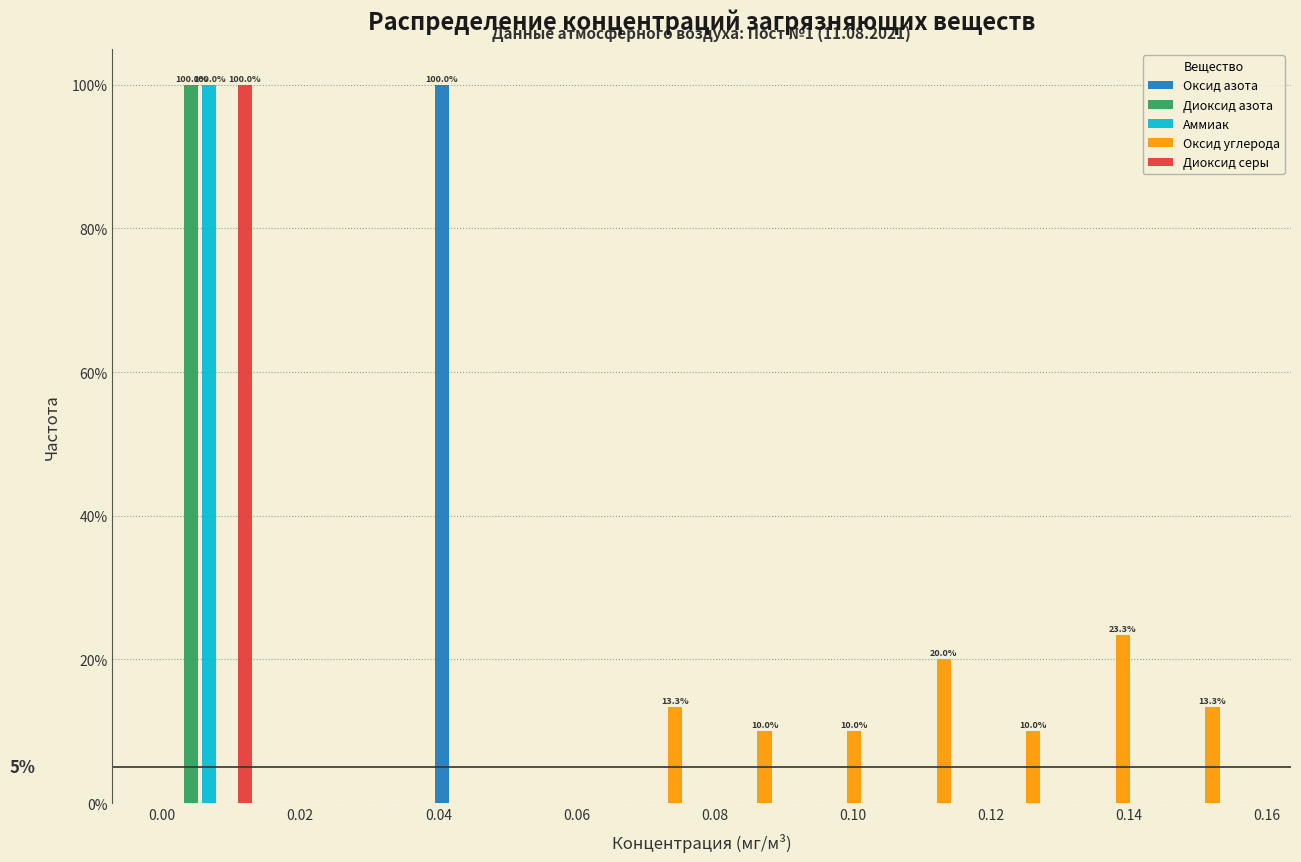

In the Оксид углерода series, which range on the x-axis has the tallest bar?

0.130 to 0.144